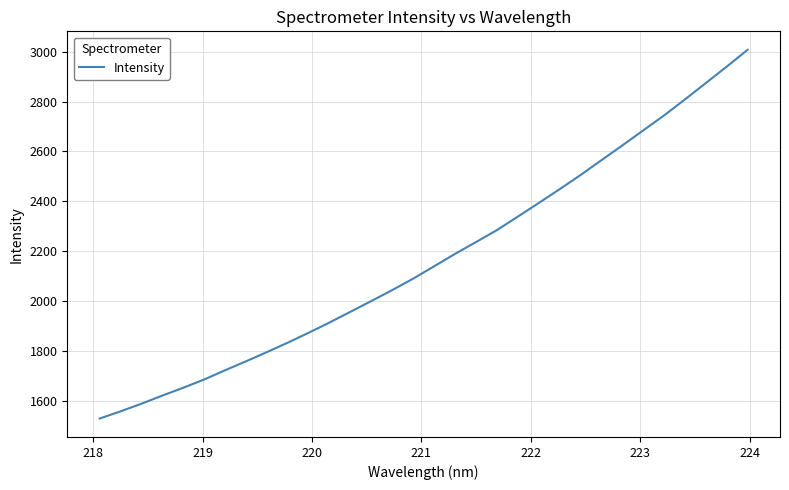

What is the smallest value displayed?

1527.8